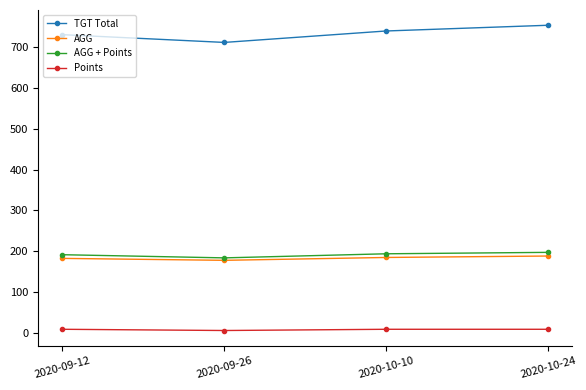

What is the spread (max minus min) of values at 2020-09-26?

705.0